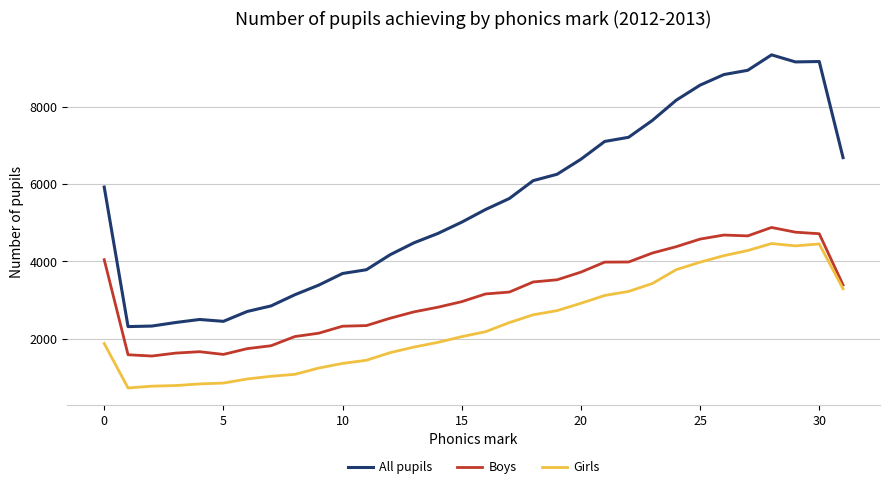

What is the difference between the maximum and minimum values in the Girls series?

3734